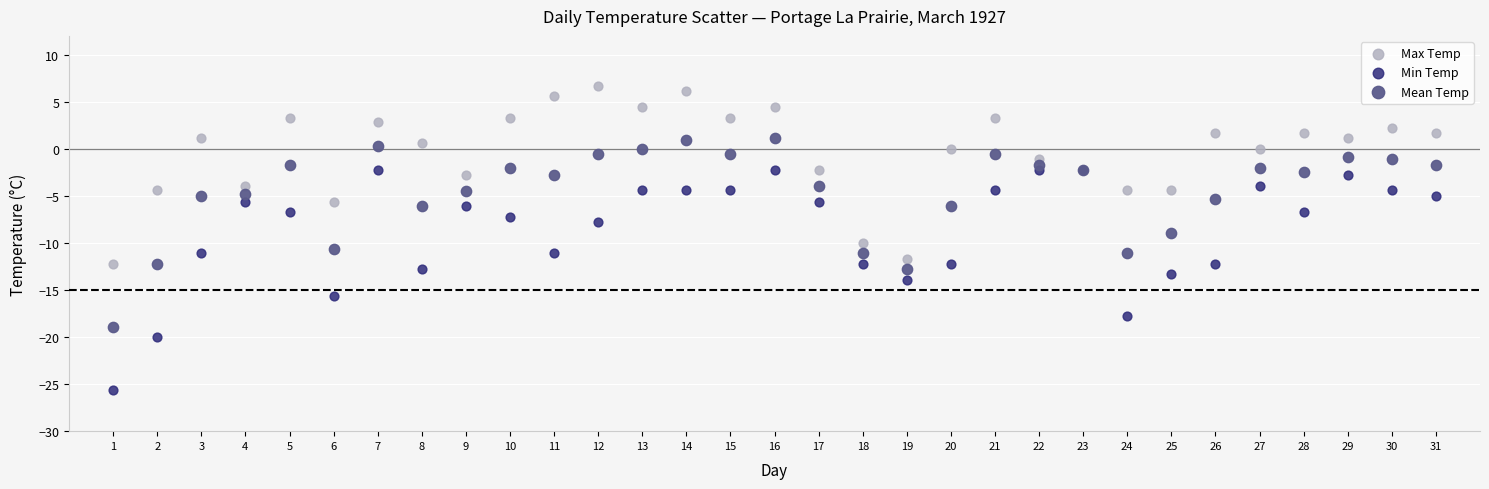

Which series contains the lowest Y value?

Min Temp